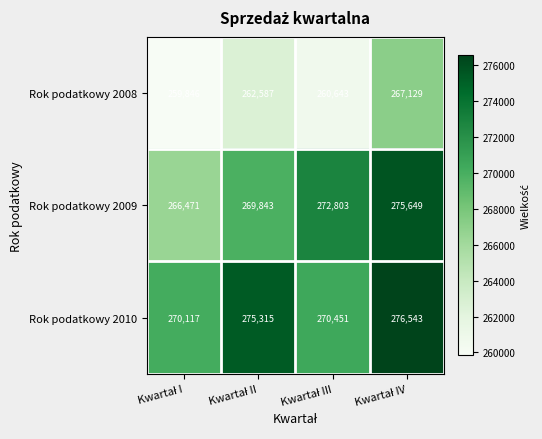

What is the lowest value of the Rok podatkowy 2008 series?

259846